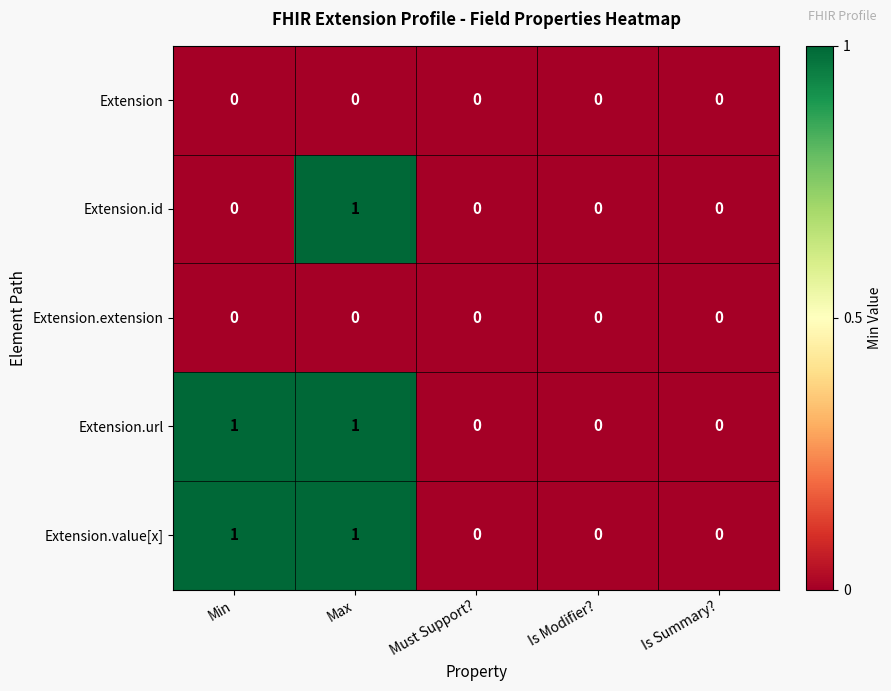

Is it true that Extension equals 0 at Must Support??

True